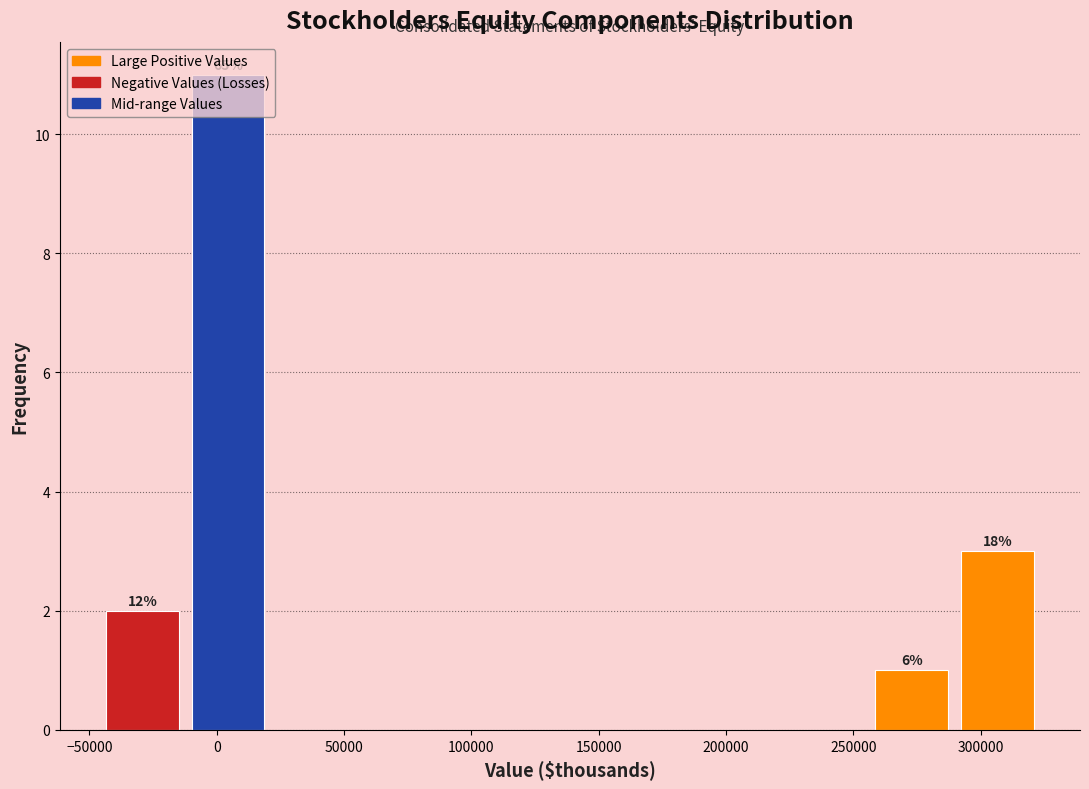

Over which range of the x-axis is the bar tallest?

-10000 to 20000